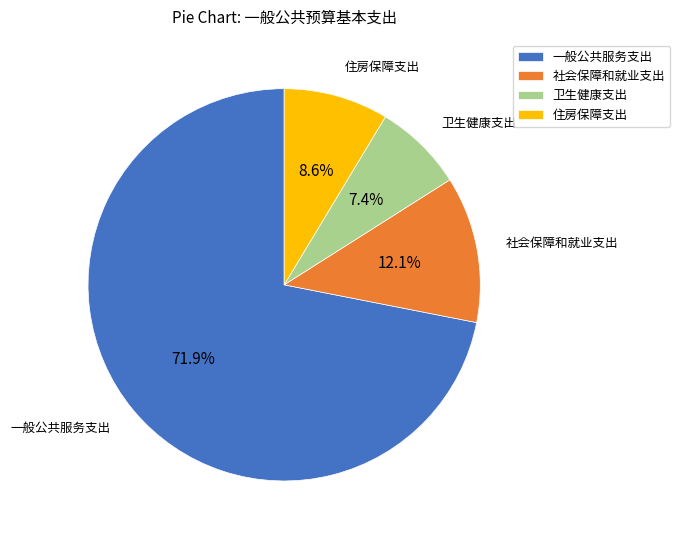

What is the total percentage of 卫生健康支出 and 一般公共服务支出?

79.3%